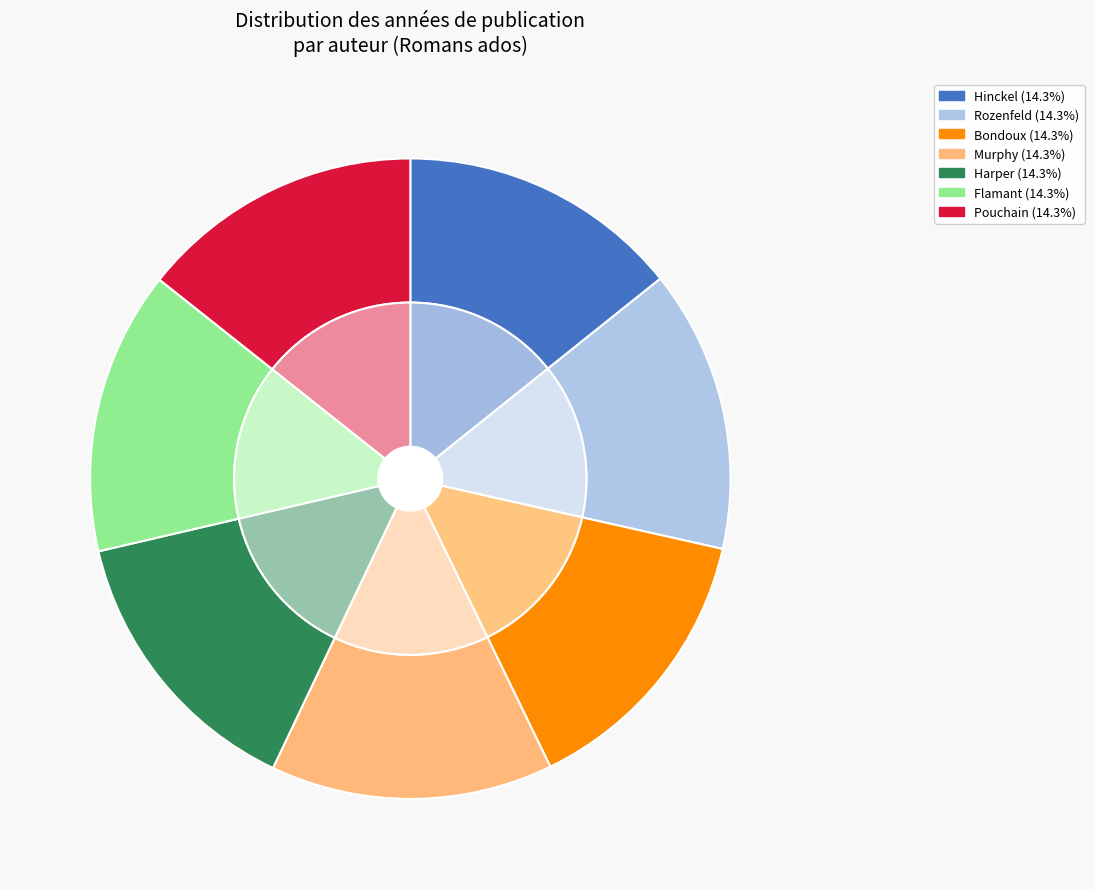

What percentage do Pouchain, Martine and Bondoux, Anne-Laure together represent?

28.6%